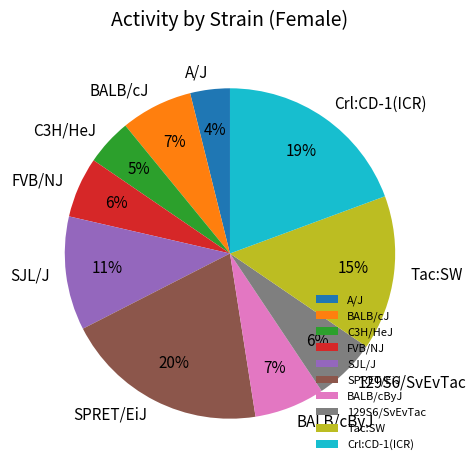

Does BALB/cJ account for over 50% of the chart?

No